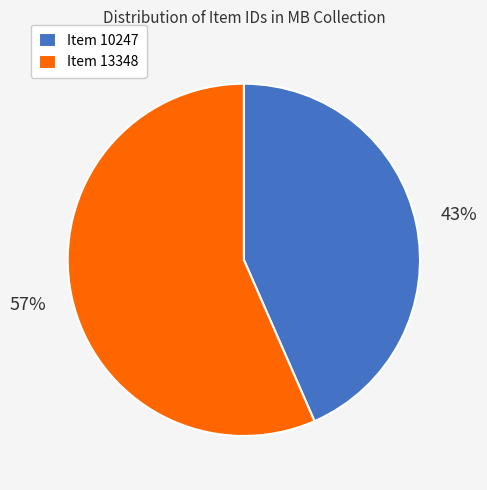

To the nearest percent, what is the combined percentage of Item 10247 and Item 13348?

100%